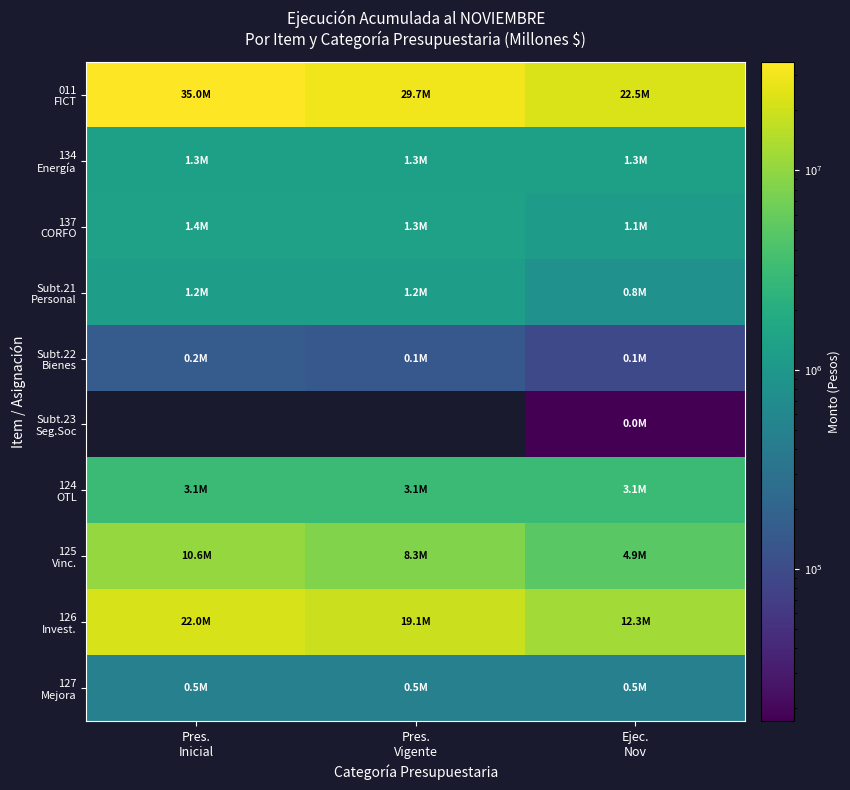

The 124 OTL series shows 3144634.0 at Pres. Vigente. True or false?

True